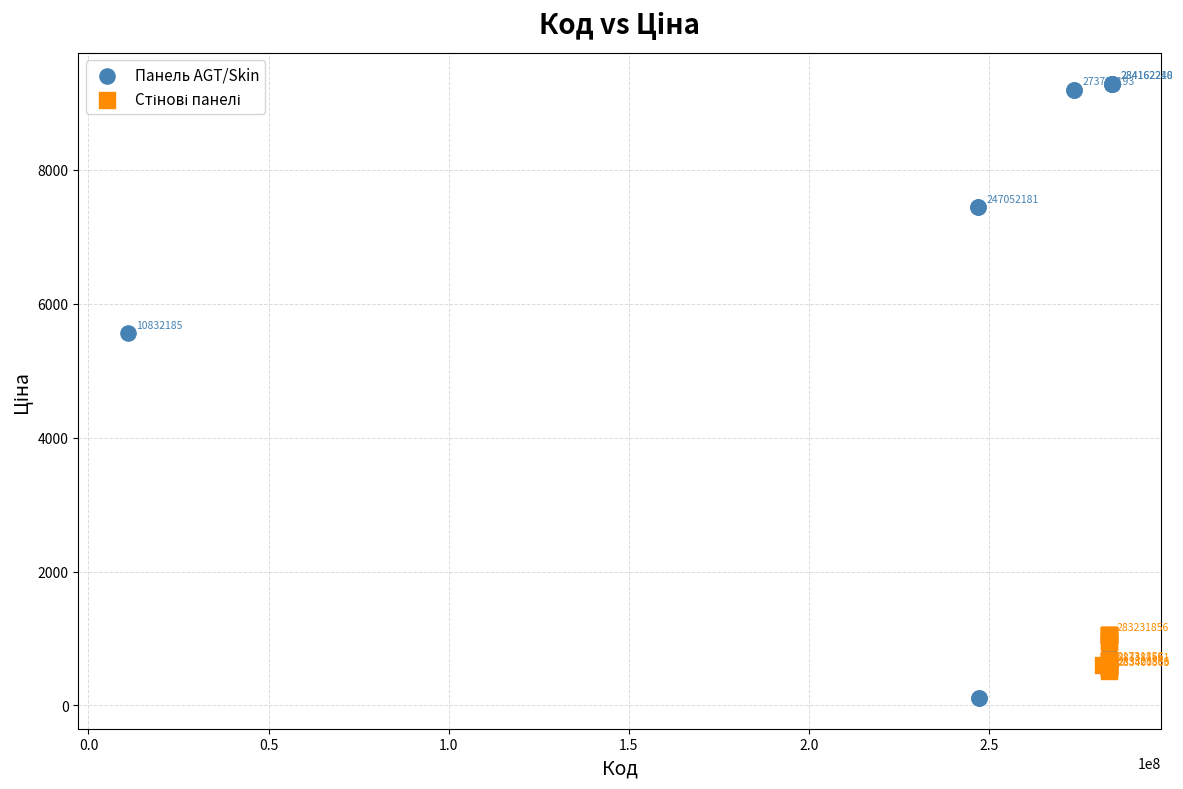

Which series has the widest spread of Y values?

Панель AGT/Skin